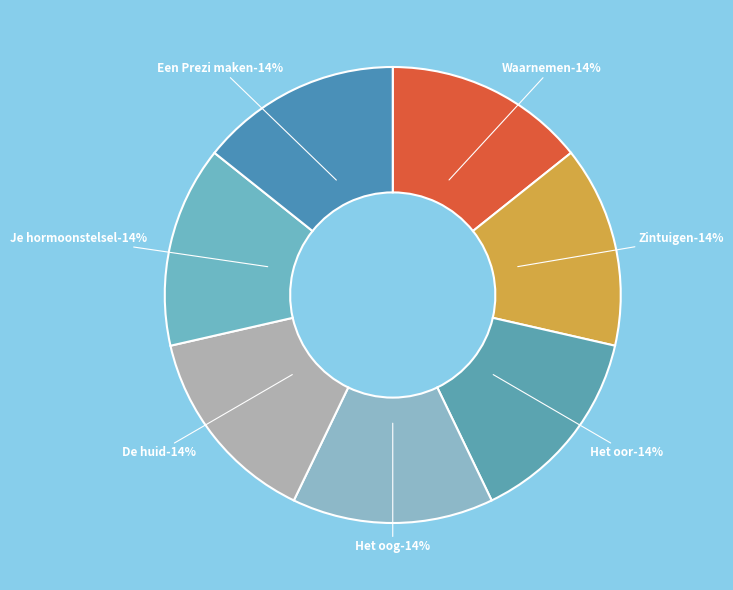

Which has a higher value, De huid or Zintuigen?

De huid